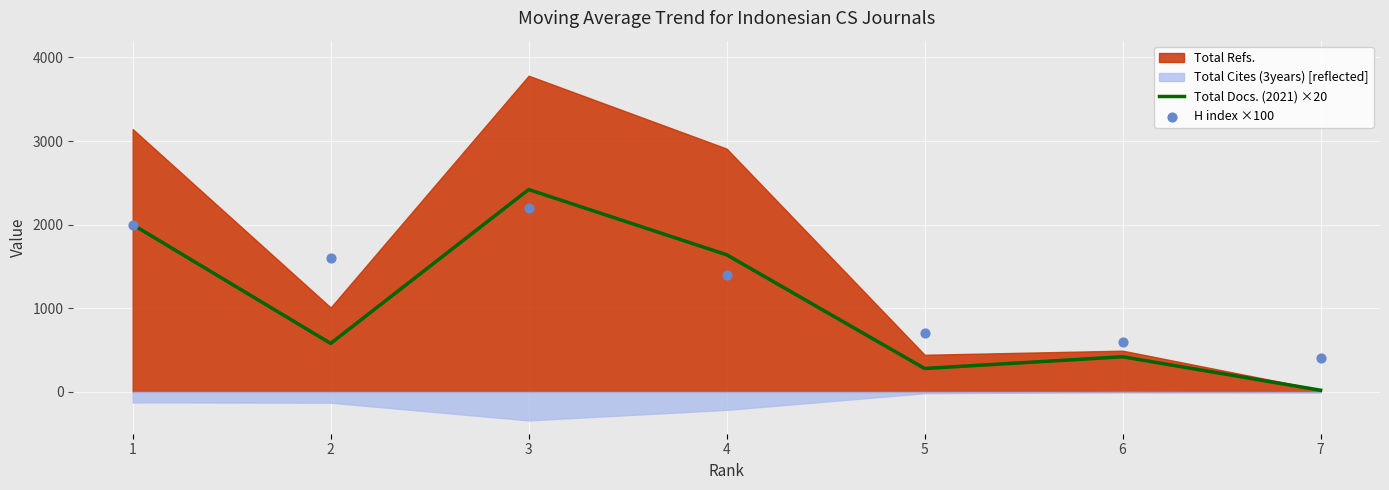

Rank the categories by Total Docs. (2021) ×20 value from lowest to highest.

7, 5, 6, 2, 4, 1, 3